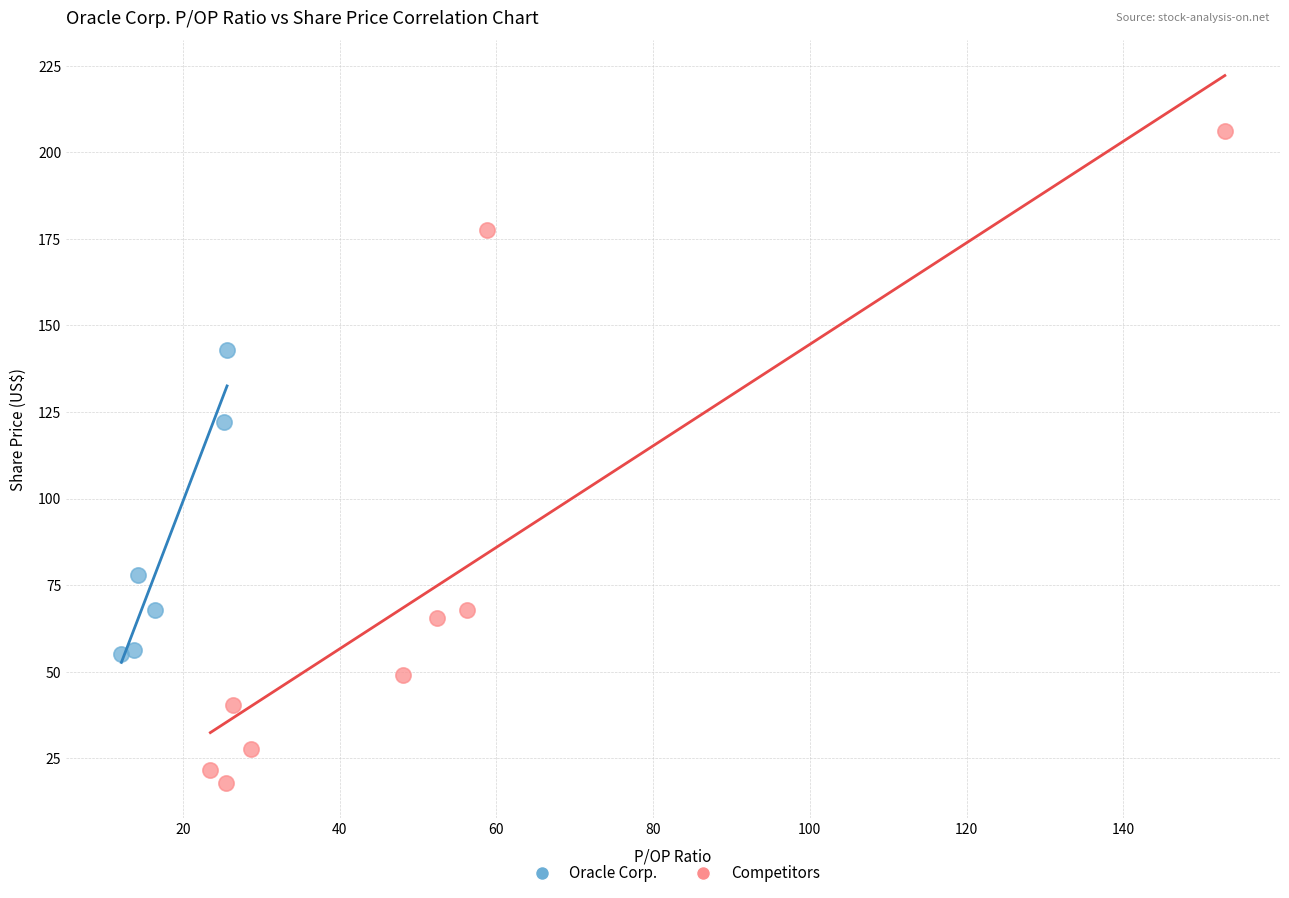

Which series has the widest spread of Y values?

Competitors